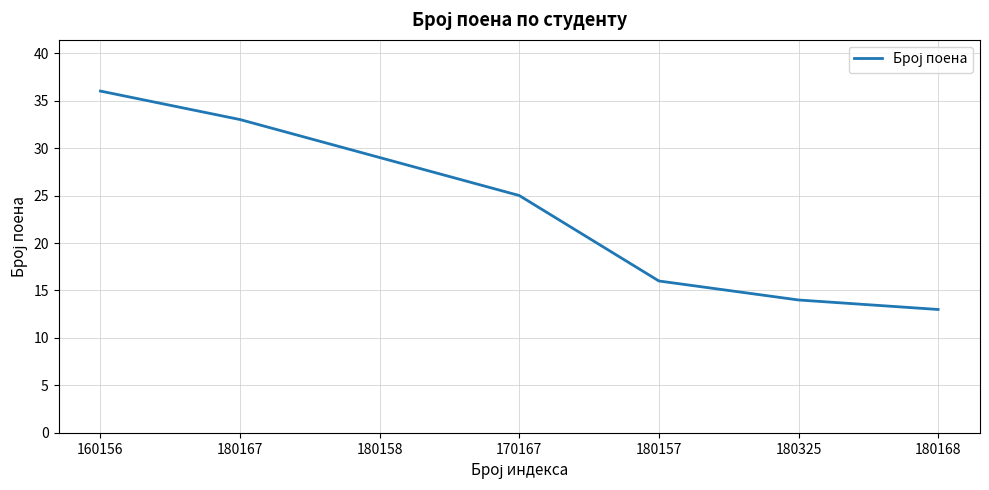

Reading left to right, list all the values displayed in this chart.

36	33	29	25	16	14	13